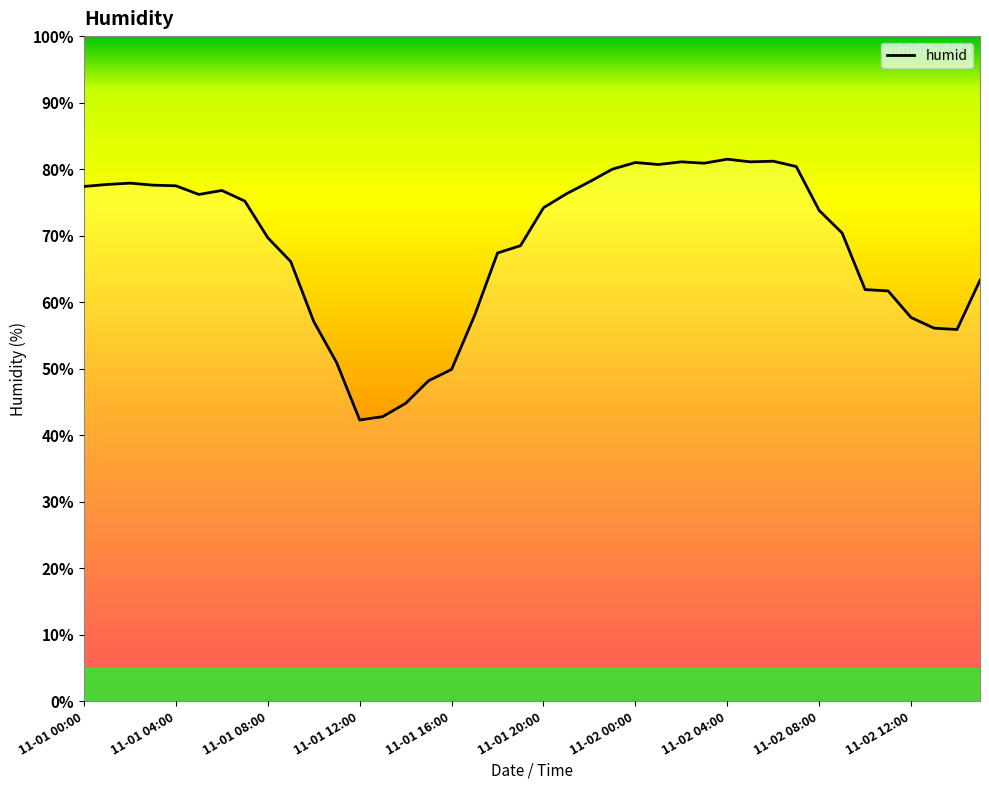

What is the smallest value displayed?

42.3